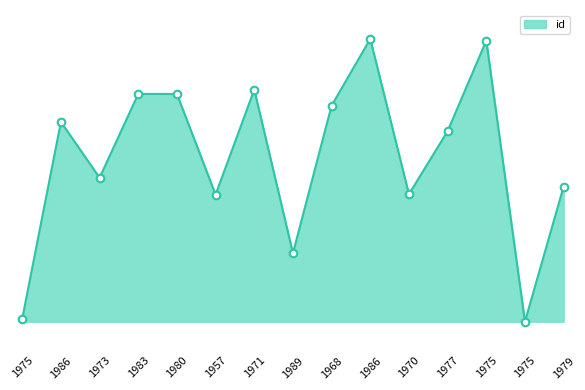

What is the ratio of the value at 1986 to the value at 1975?

1.0